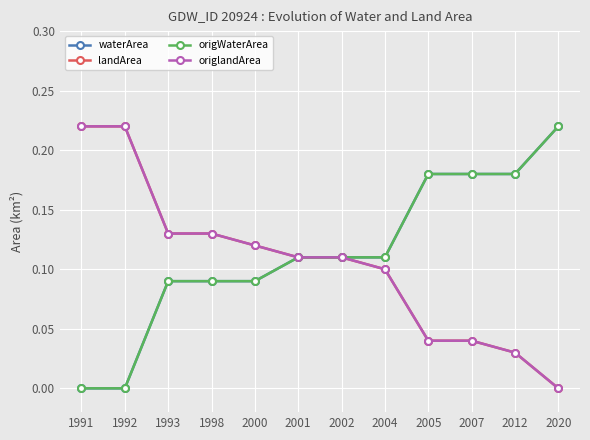

List the series in order of their peak value, highest first.

waterArea, landArea, origWaterArea, origlandArea